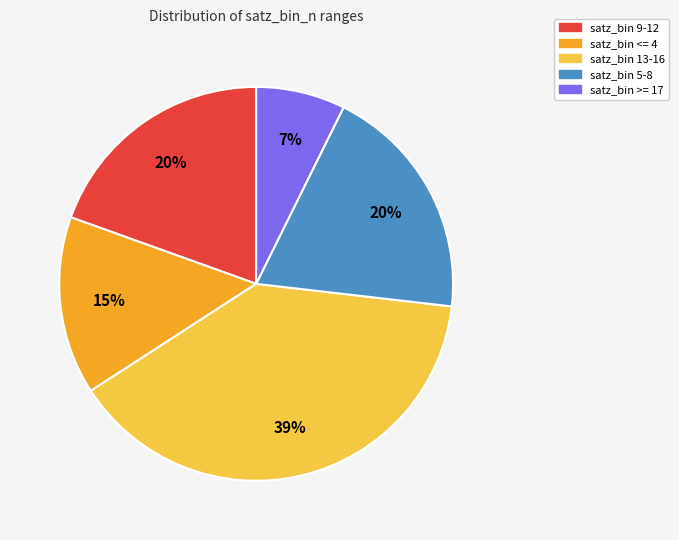

To the nearest percent, what is the combined percentage of satz_bin >= 17 and satz_bin 9-12?

27%